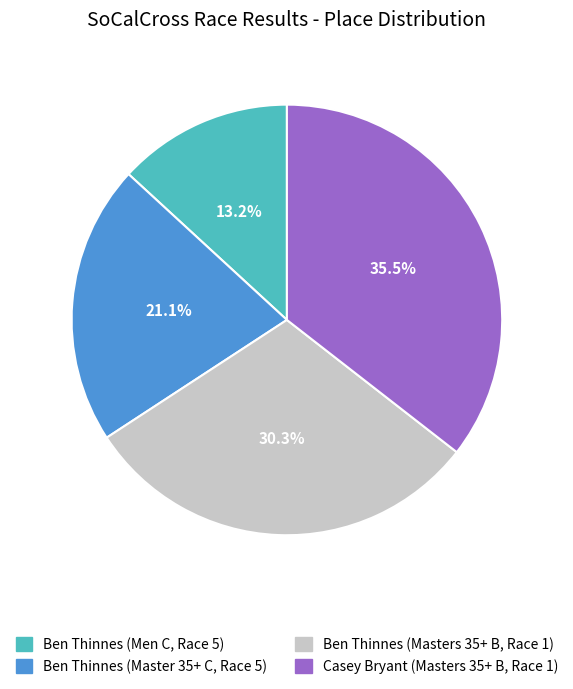

How much of the chart is everything except Ben Thinnes (Masters 35+ B, Race 1)?

69.7%